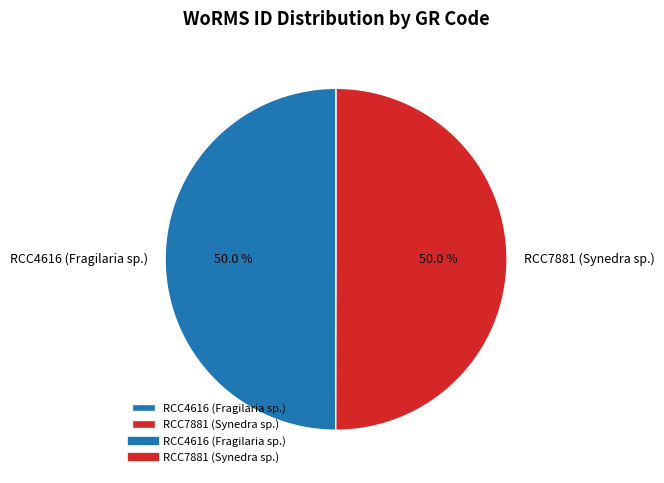

To the nearest percent, what is the combined percentage of RCC4616 (Fragilaria sp.) and RCC7881 (Synedra sp.)?

100%